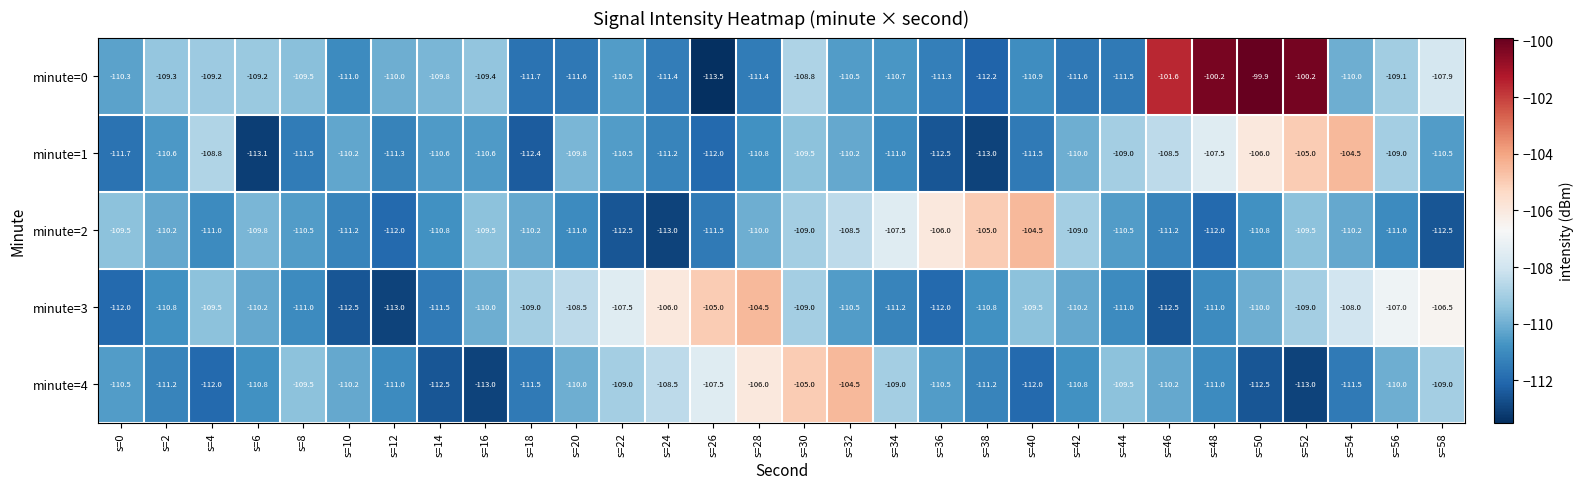

What is the spread (max minus min) of values at s=58?

6.0